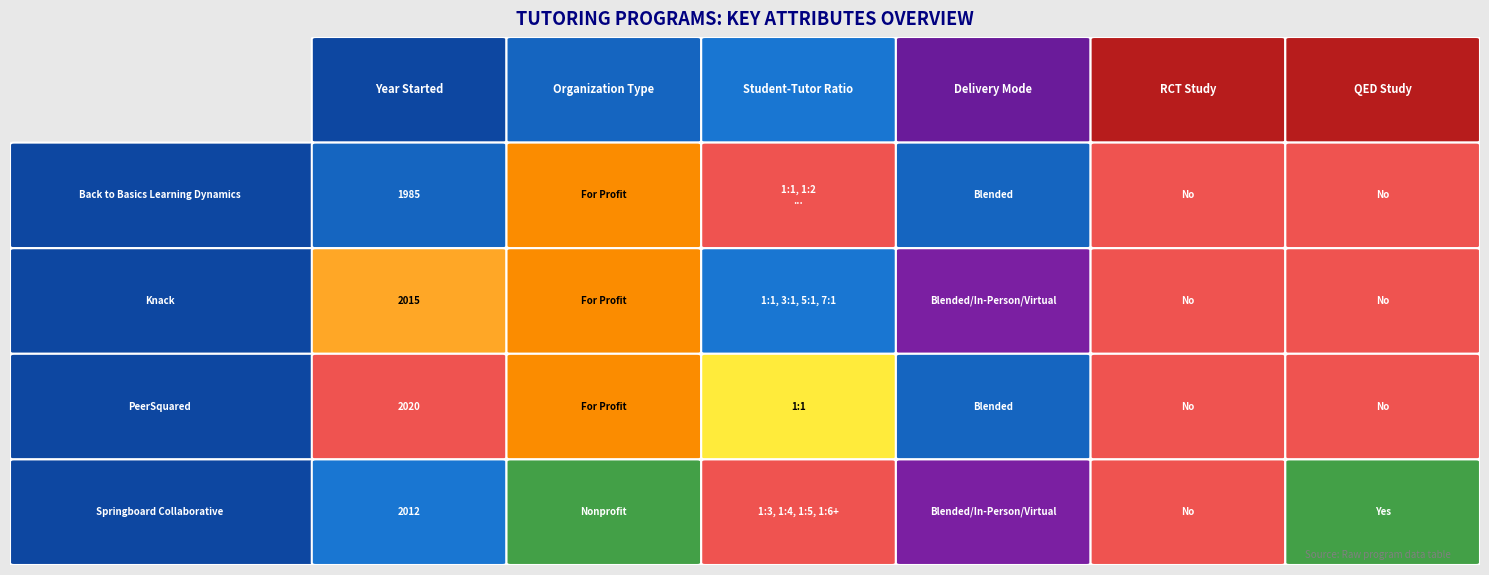

What is the greatest value displayed?

2020